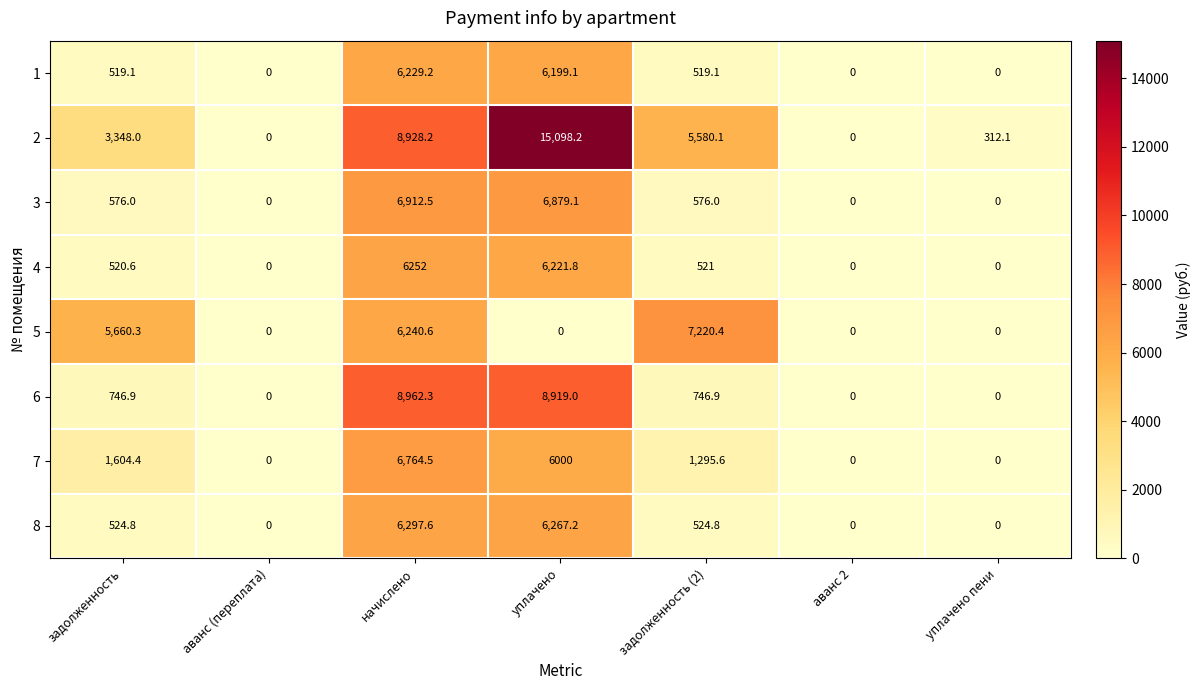

Rank the series at задолженность from highest to lowest value.

5, 2, 7, 6, 3, 8, 4, 1